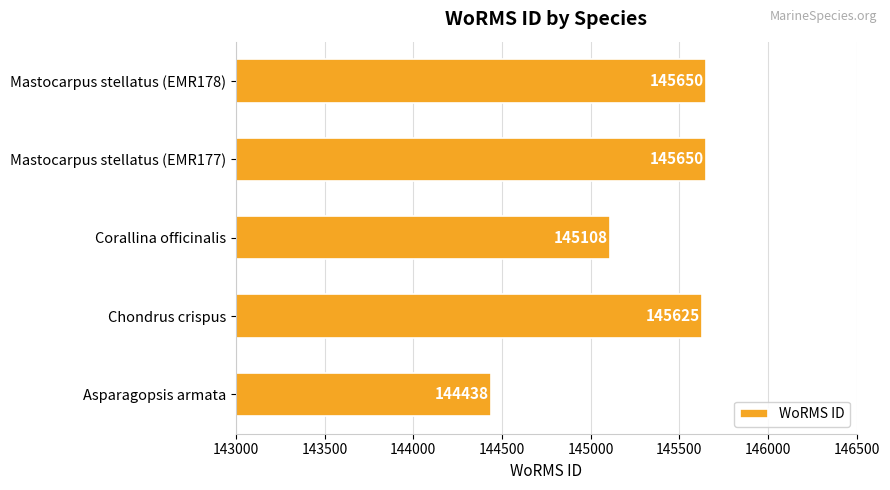

What is the average value?

145294